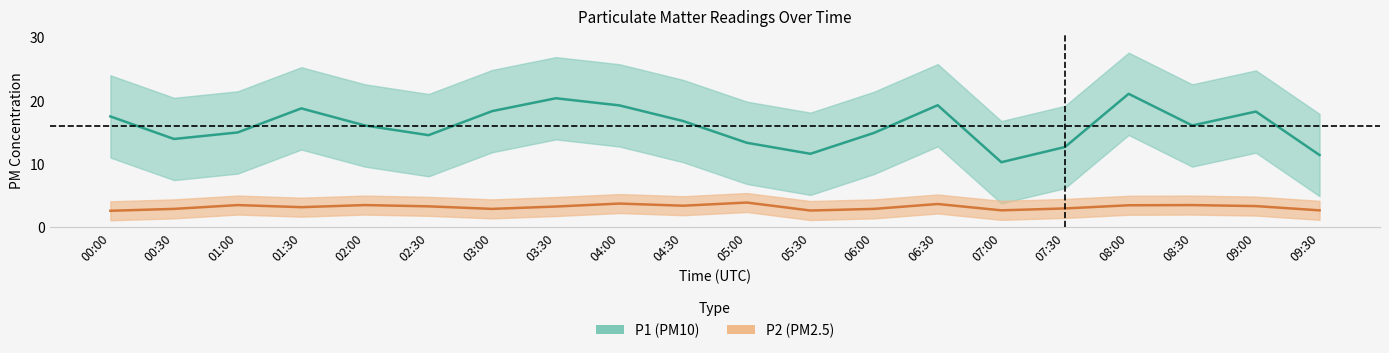

At which category does P2 reach its first local valley?

01:30